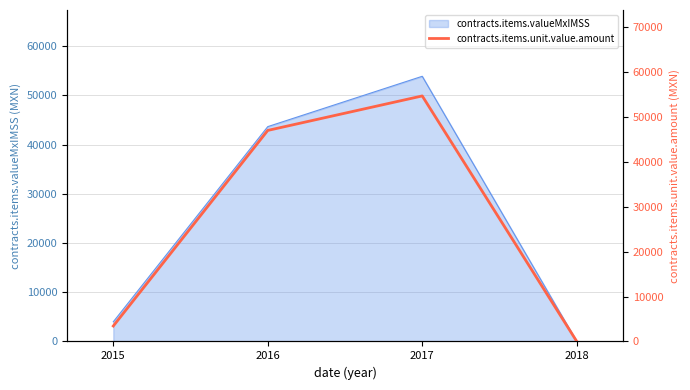

What is the value of the 1st point from the left?

3443.1